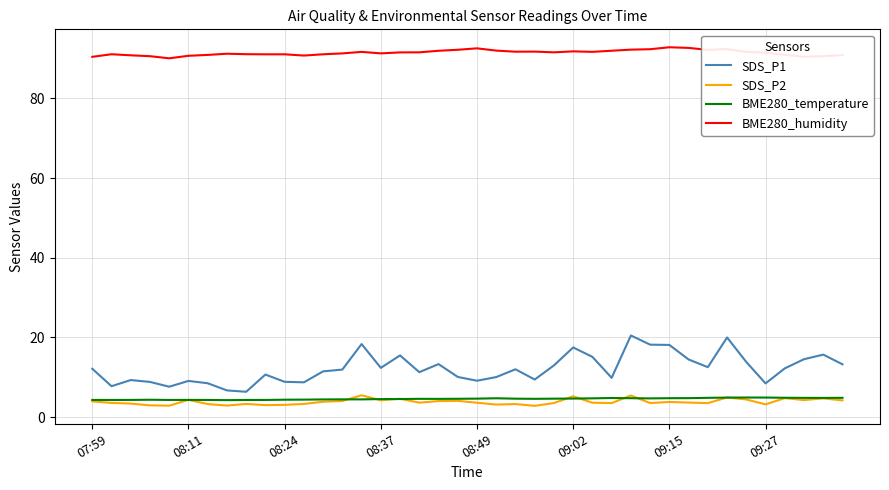

Which series has the largest range (max minus min)?

SDS_P1